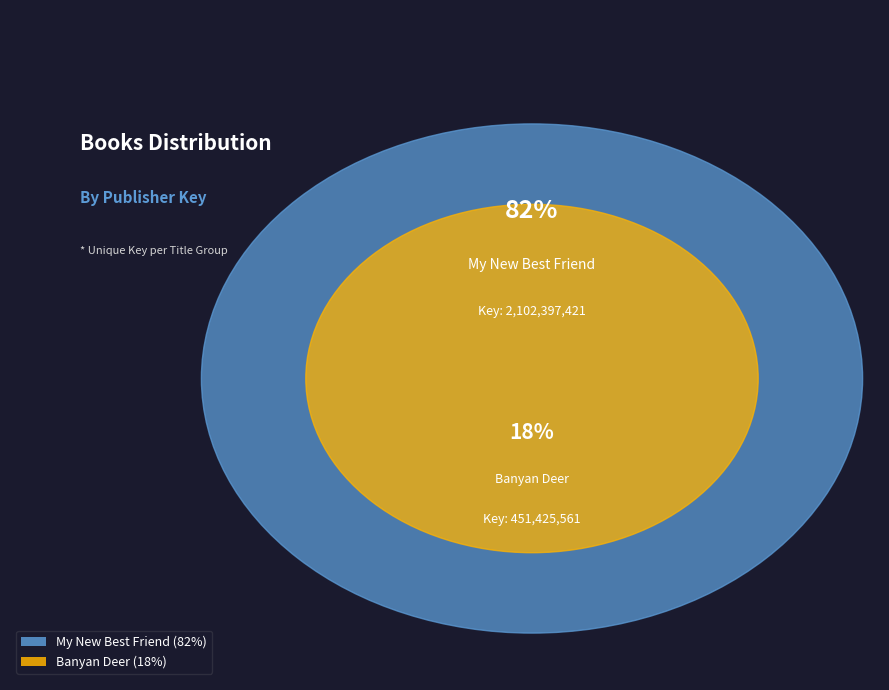

What is the change in value from My New Best Friend to Banyan Deer?

-1650971860